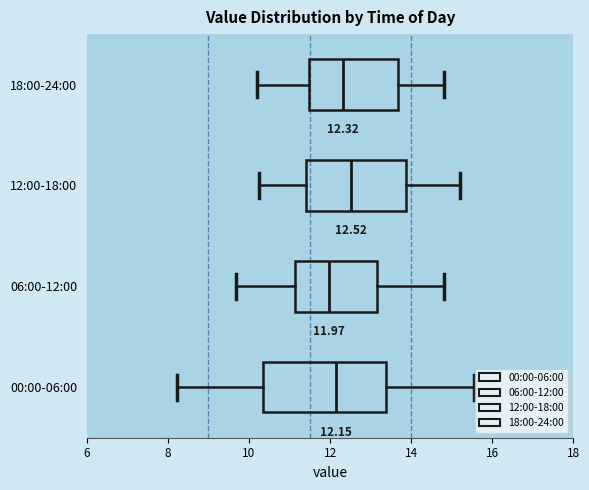

Which box is the widest, from its left edge to its right edge?

00:00-06:00